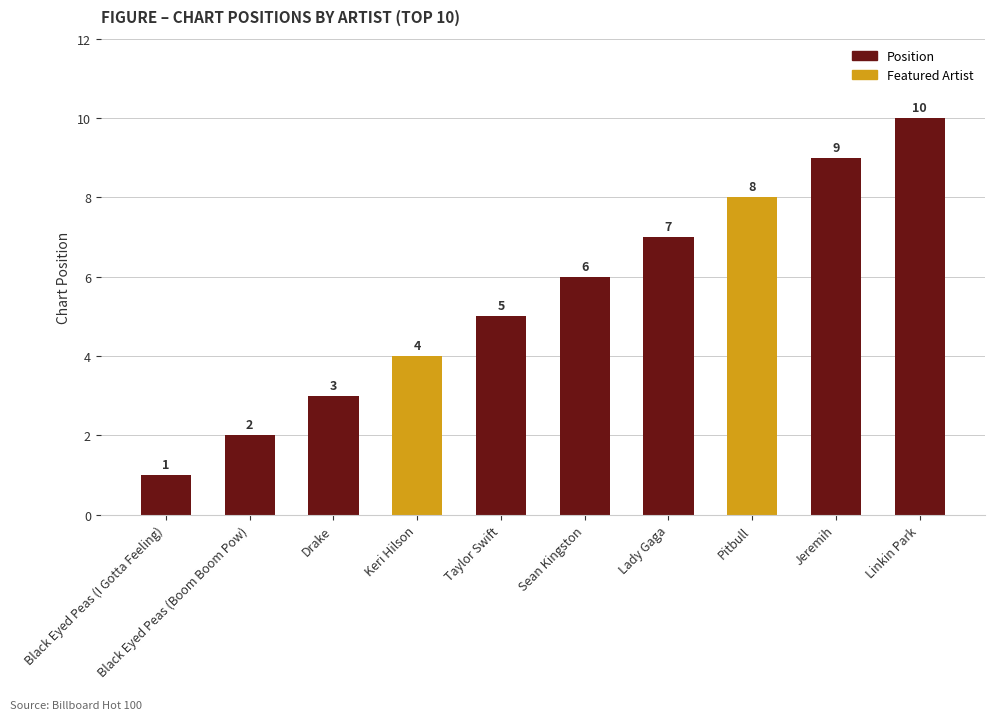

Reading left to right, transcribe all the data shown in this chart.

1	2	3	4	5	6	7	8	9	10